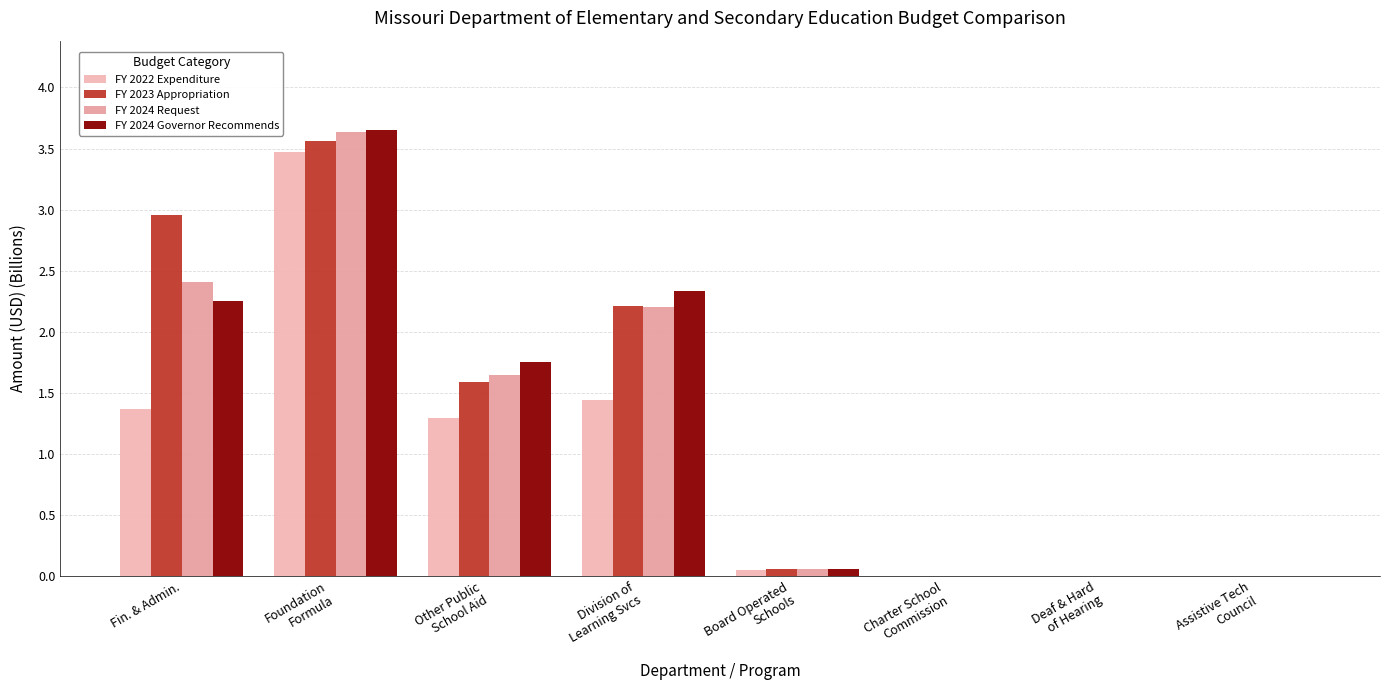

What is the difference between the FY 2023 Appropriation values at Foundation
Formula and Deaf & Hard
of Hearing?

3.6